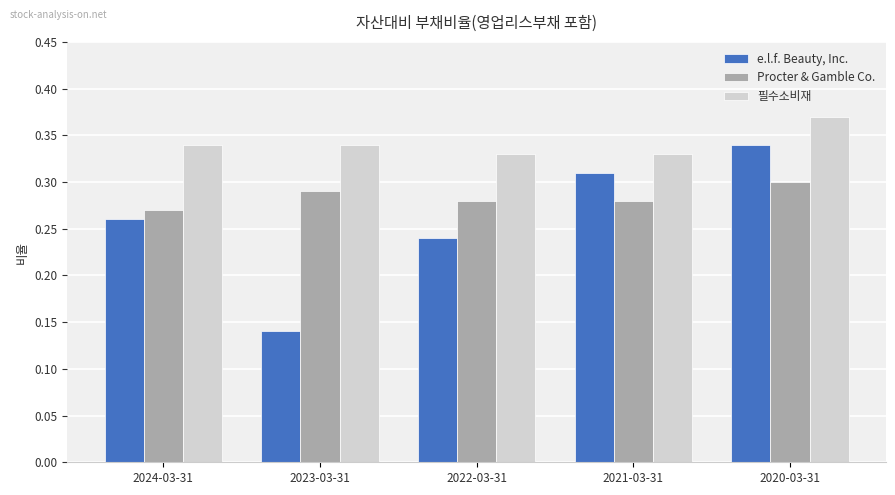

What position from the right is 2024-03-31?

5